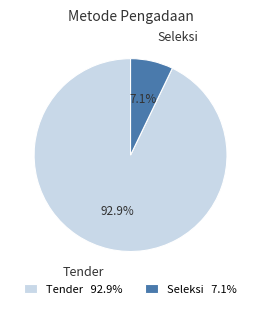

Combined, what portion of the pie is Tender and Seleksi?

100.0%